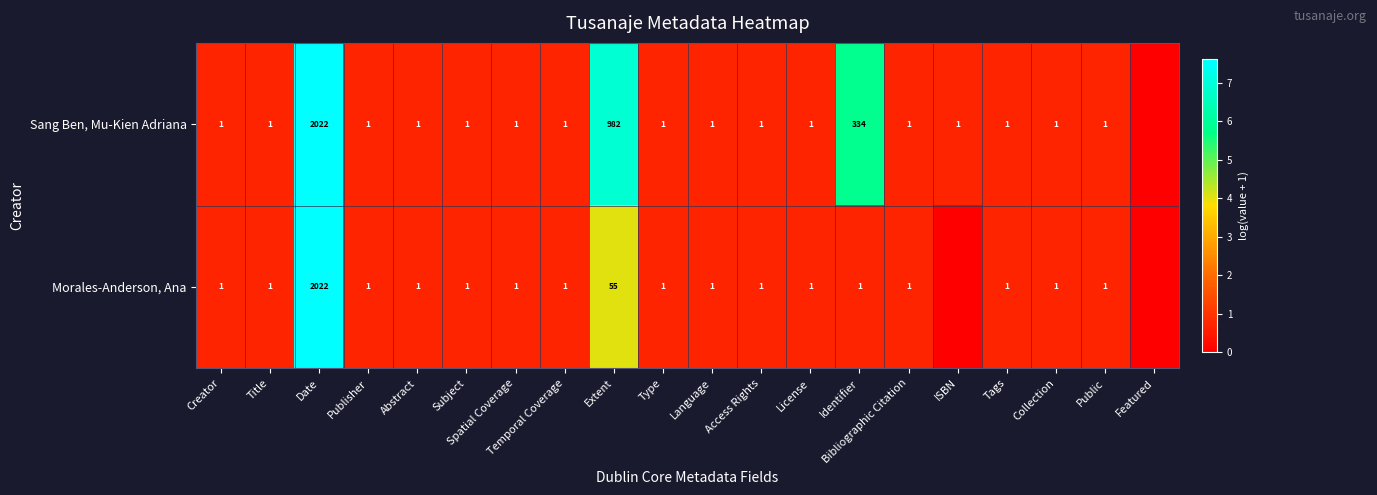

Is it true that Sang Ben, Mu-Kien Adriana equals 2022 at Date?

True